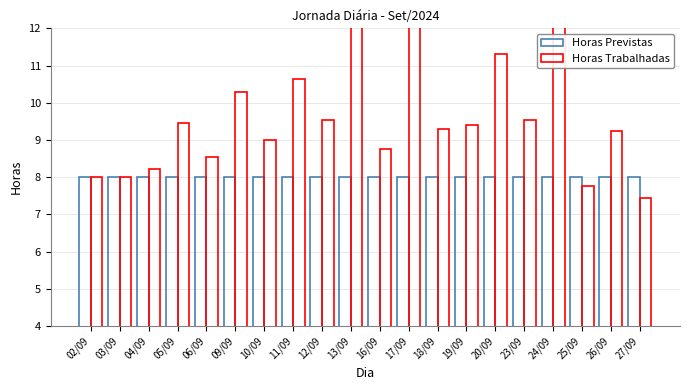

Between 27/09 and 03/09, which is larger?

27/09